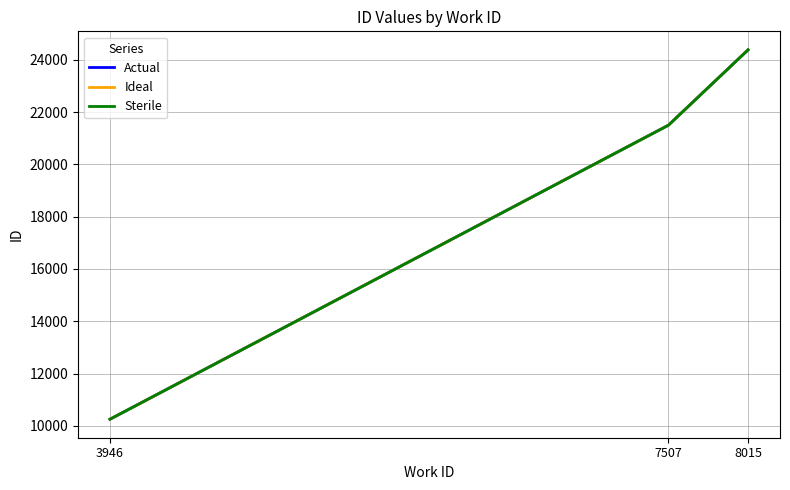

Does the chart have visible grid lines?

Yes